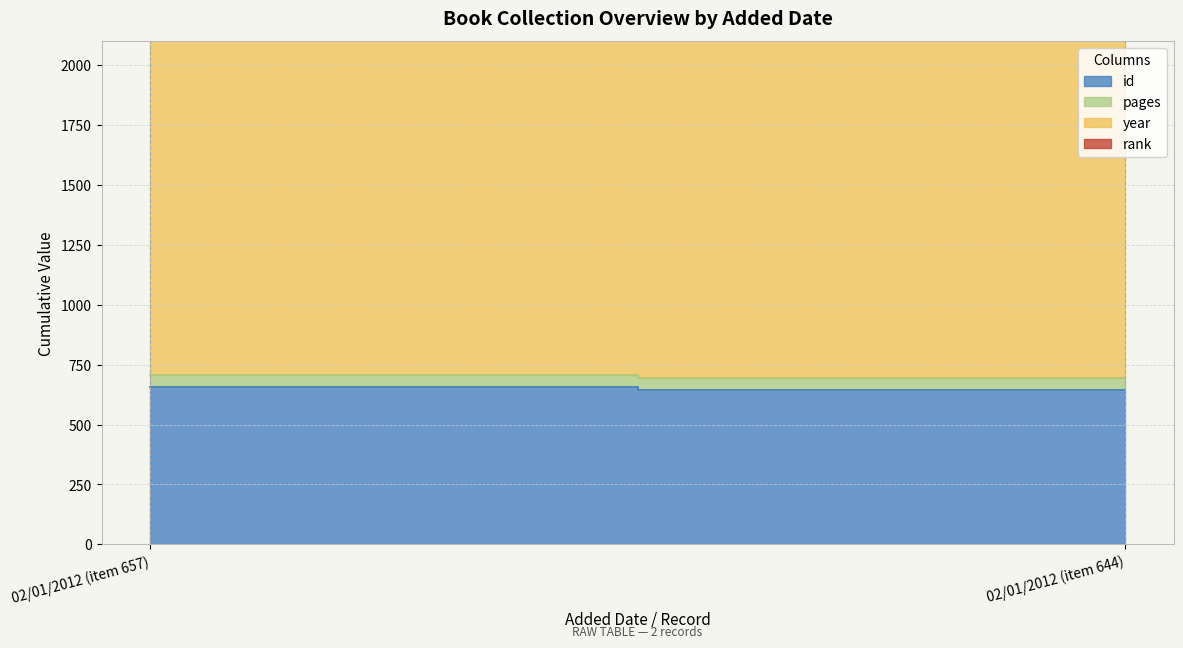

How many categories are shown in the chart?

2